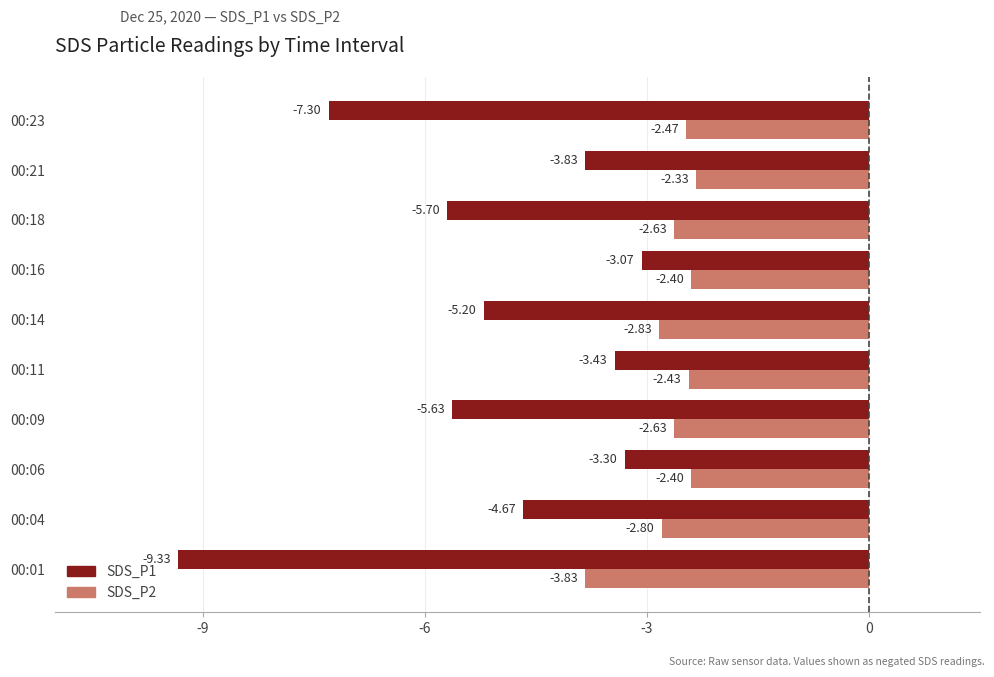

How many values in the SDS_P1 series exceed -4?

4